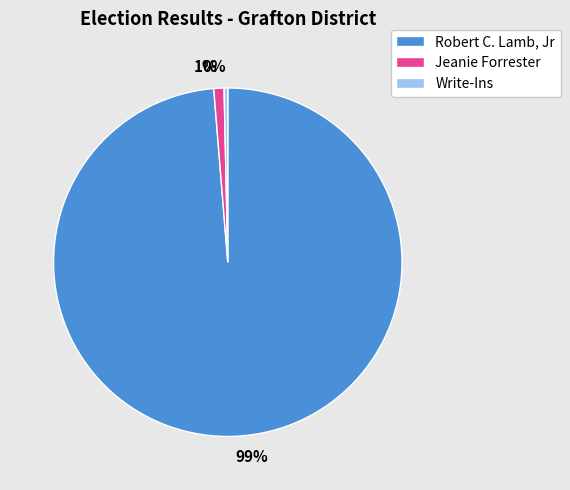

How many slices are in this pie chart?

3